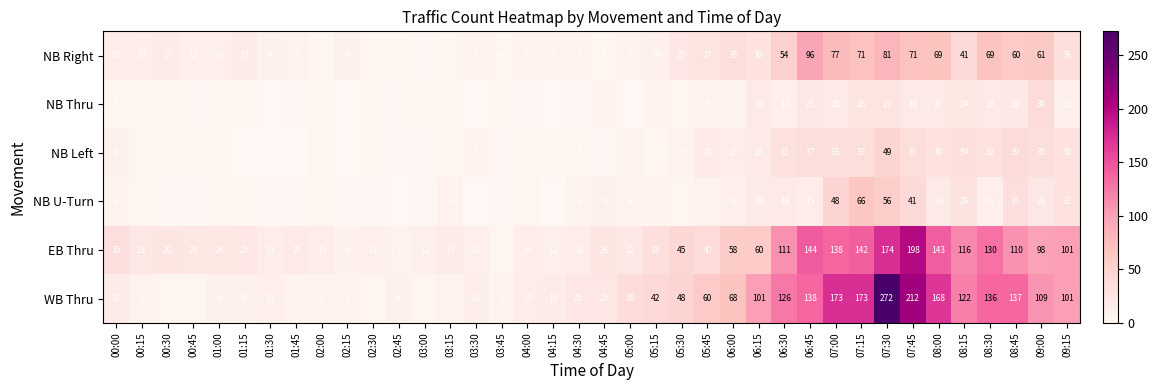

What is the difference between the maximum and minimum values in the NB Left series?

49